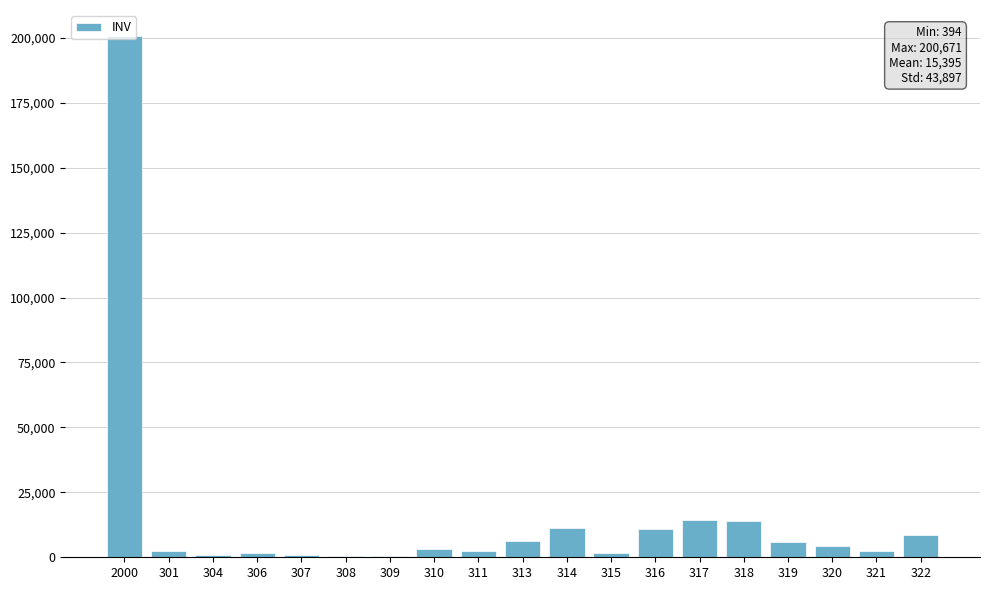

What is the change in value from 314 to 318?

+2844